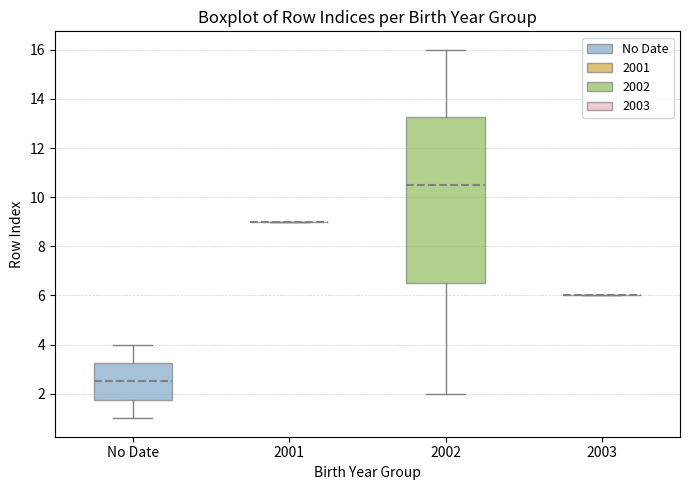

Reading left to right, read every box against the y-axis: the position of its median line, the range the box covers, and the ends of its whiskers. The values are not printed on the chart, so give them approximately, as read against the axis.

No Date: median 2.6, box 1.8 to 3.2, whiskers 1.0 to 4.0
2001: box collapsed to a line at 9.0, whiskers 9.0 to 9.0
2002: median 10.6, box 6.6 to 13.2, whiskers 2.0 to 16.0
2003: box collapsed to a line at 6.0, whiskers 6.0 to 6.0